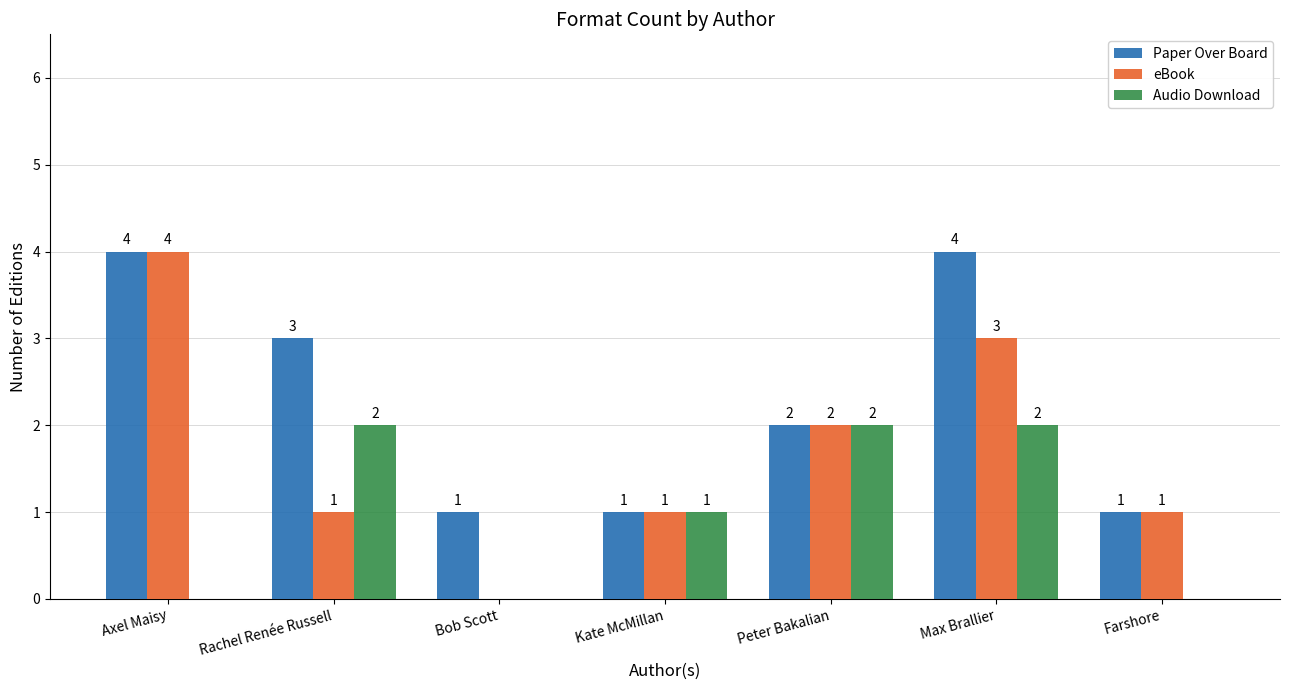

The value of Paper Over Board at Bob Scott is 0. True or false?

False